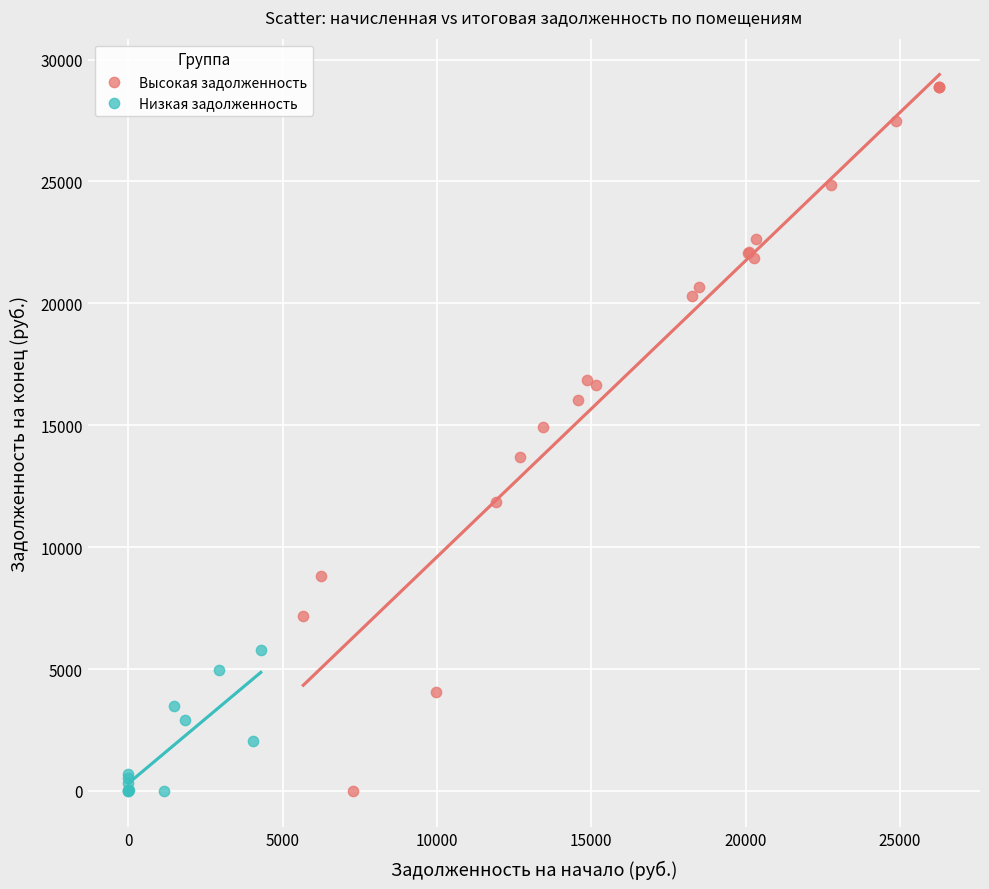

What are all the series names shown in the legend?

Высокая задолженность, Низкая задолженность